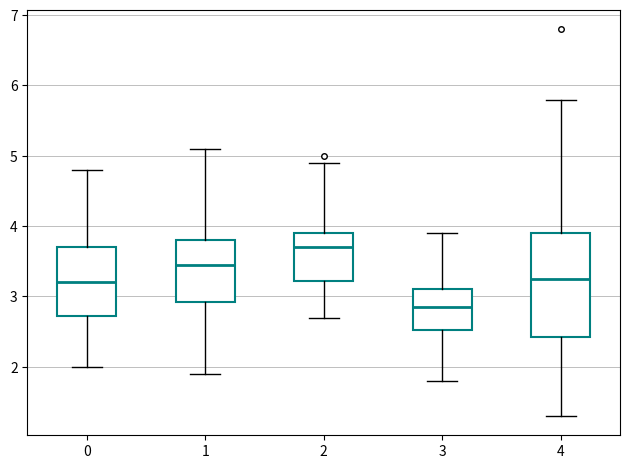

Which box's median line is the lowest?

3